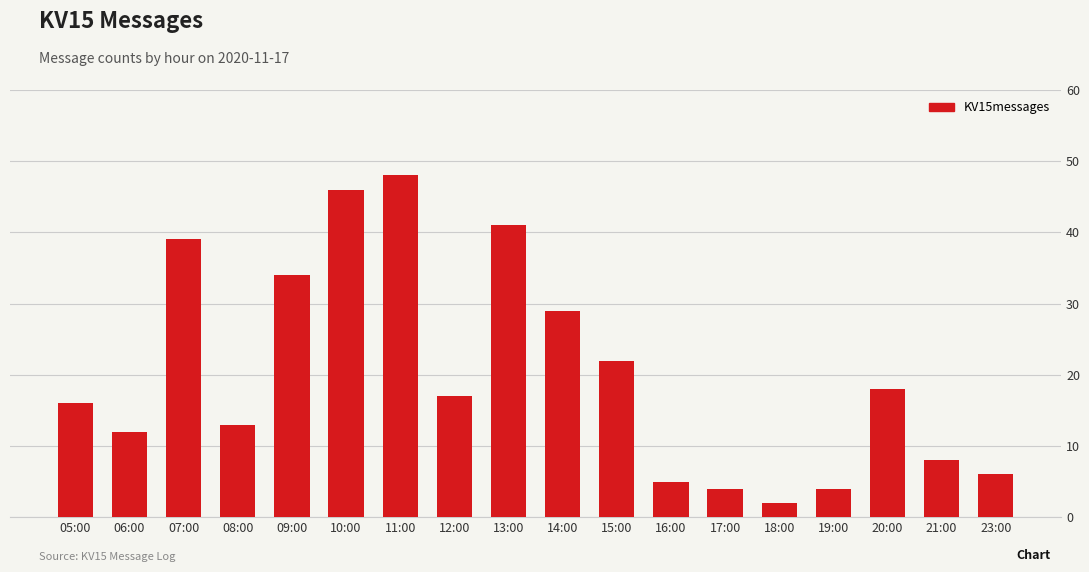

What is the difference between the maximum and minimum values?

46